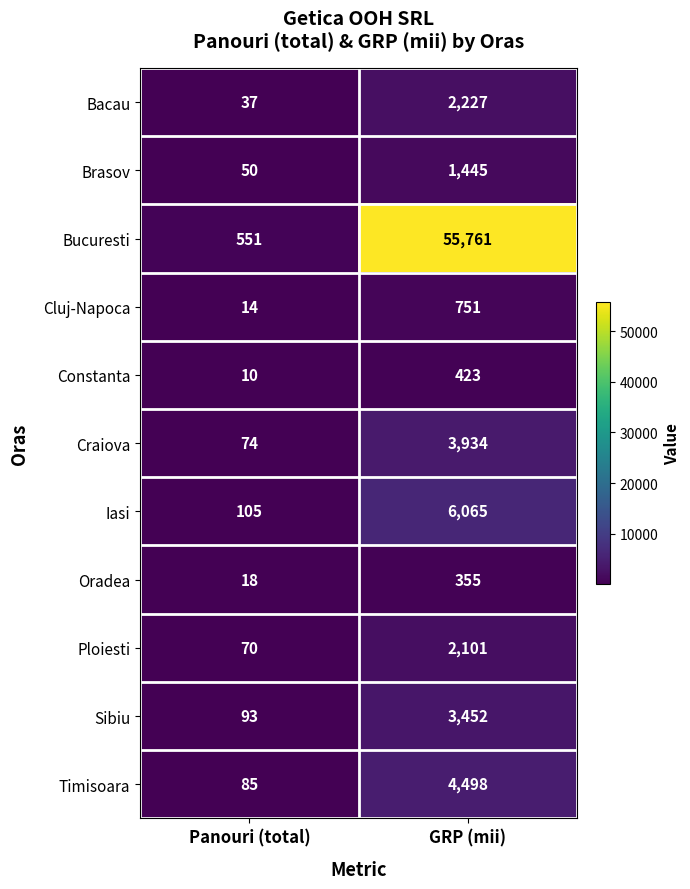

What is the average value of the Craiova series?

2004